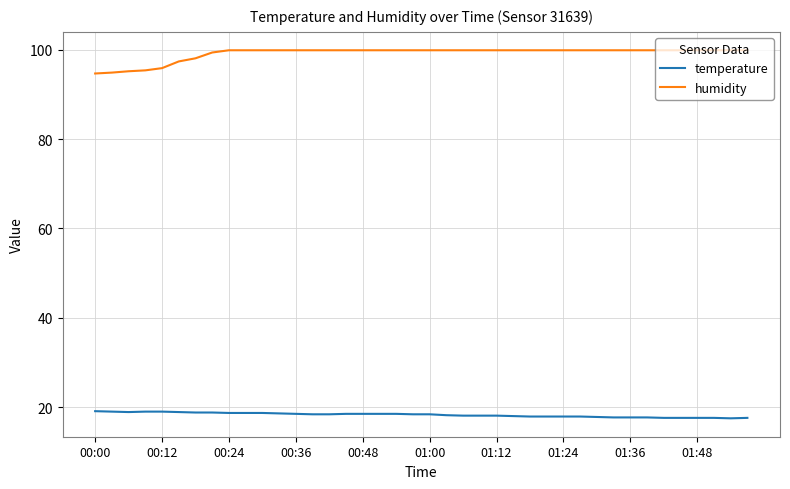

What is the difference between the second highest and second lowest values in the temperature series?

1.4